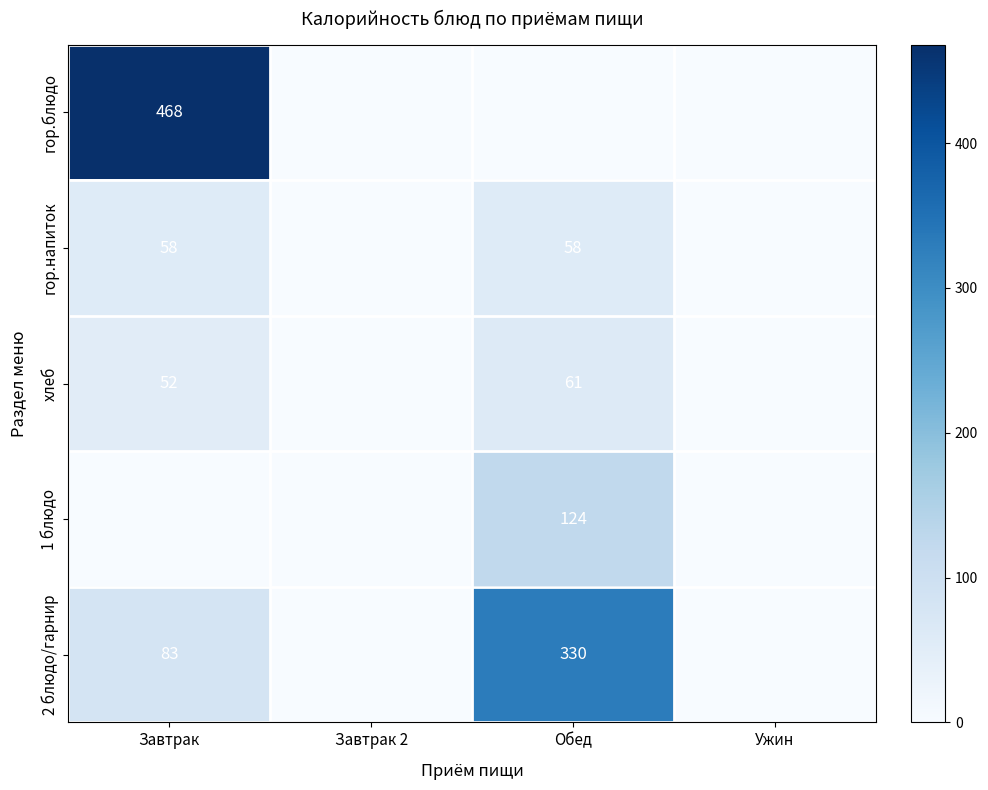

True or false: хлеб has a value of 34 at Обед.

False